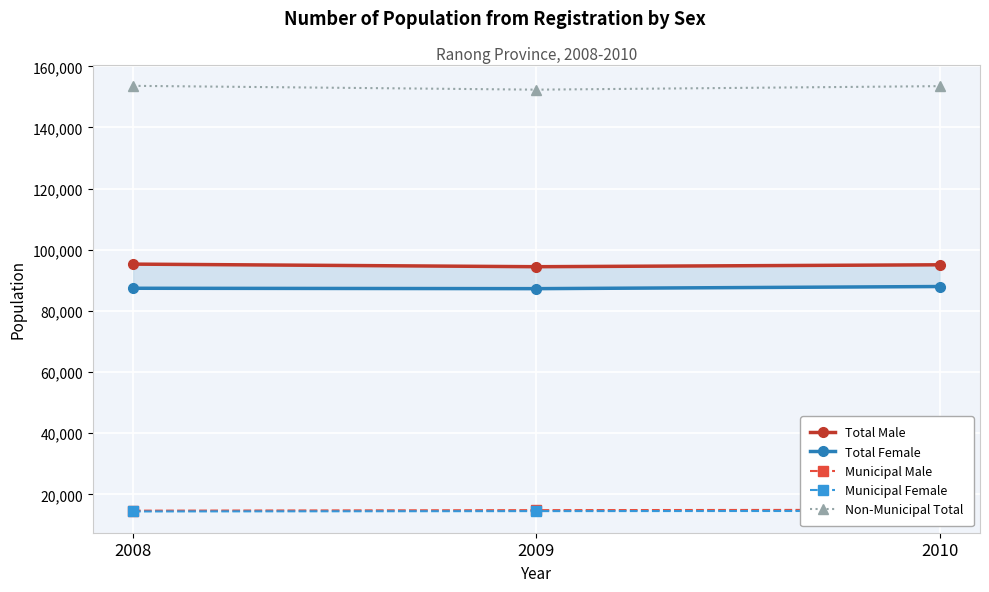

Does the chart display data point markers on the line(s)?

Yes